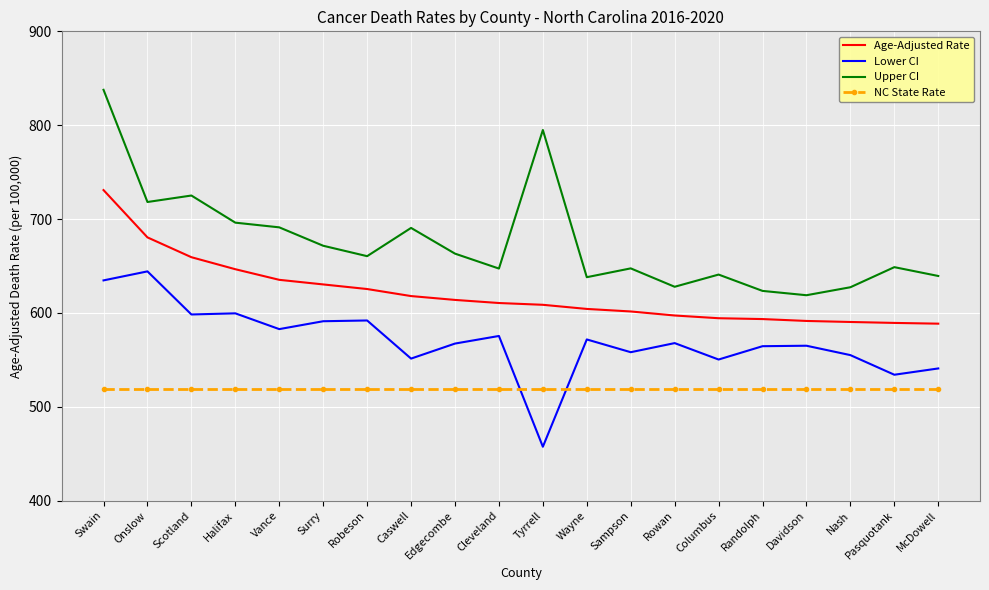

What is the smallest value displayed?

457.5